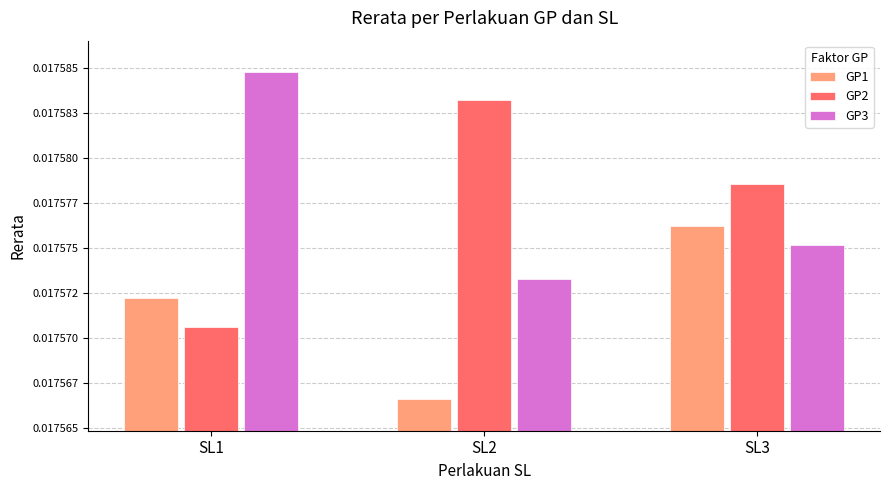

Between SL1 and SL2, which series saw the biggest shift?

GP2